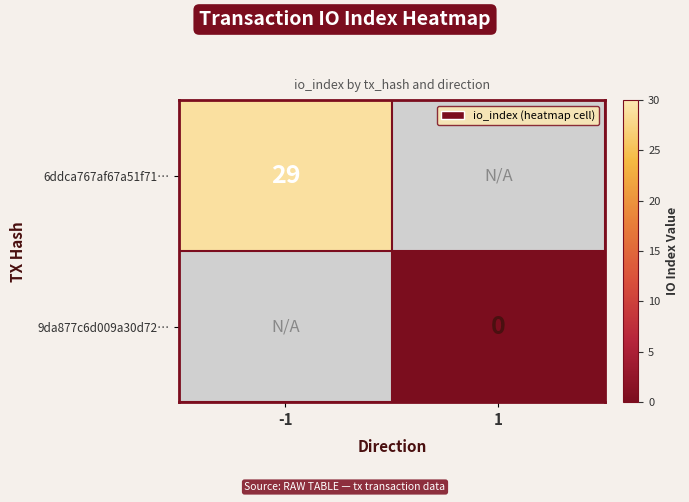

The value of 6ddca767af67a51f71… at -1 is 46. True or false?

False